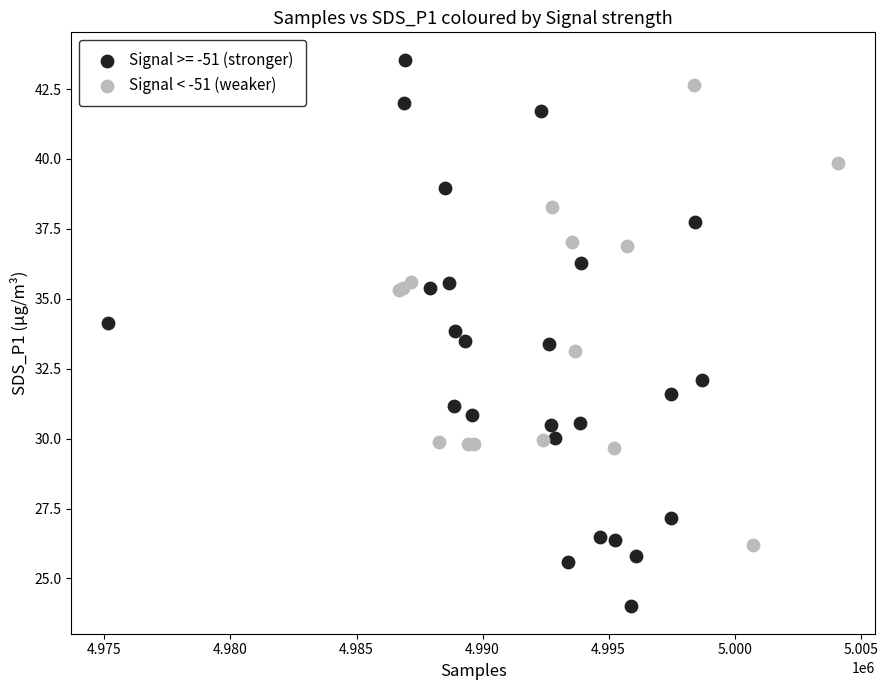

Which series contains the highest Y value?

Signal >= -51 (stronger)